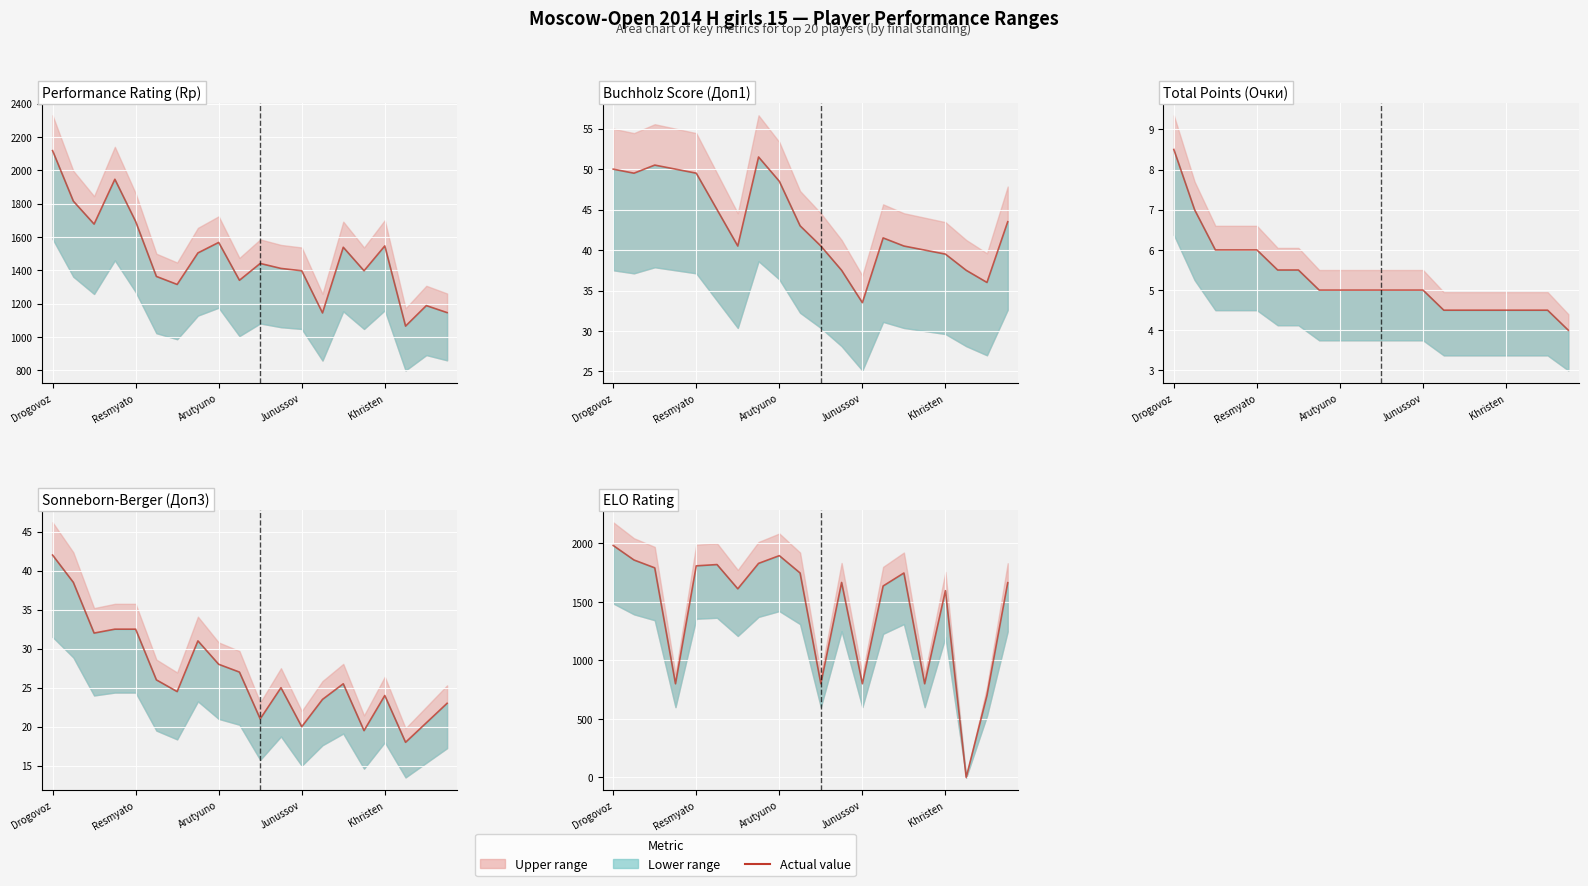

What is the minimum value for Доп1 (col_15)?

33.5